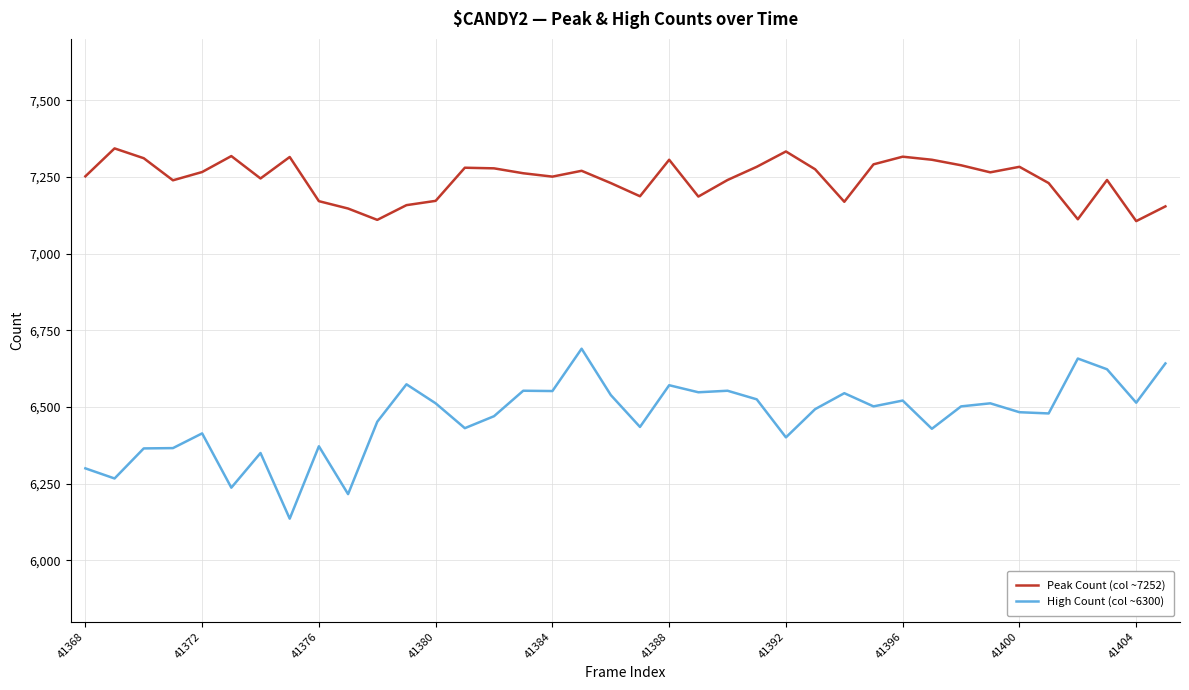

What are all the series names shown in the legend?

Peak Count (col ~7252), High Count (col ~6300)